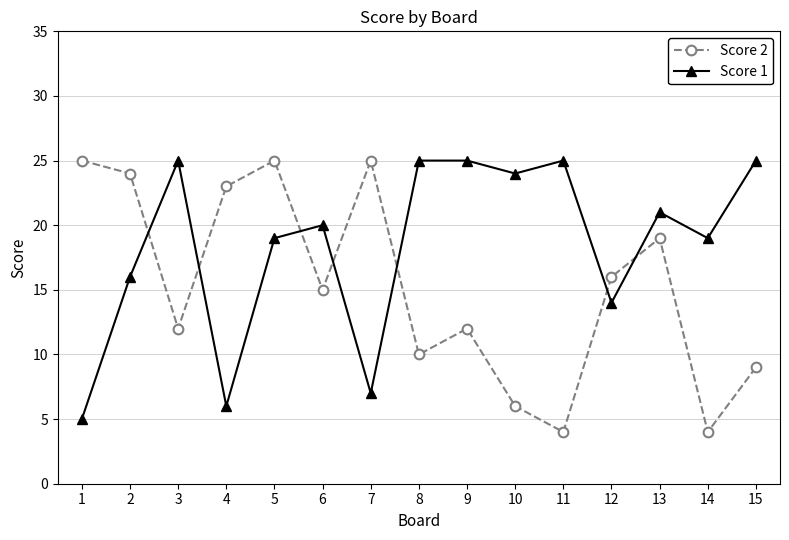

What is the lowest value of the Score 1 series?

5